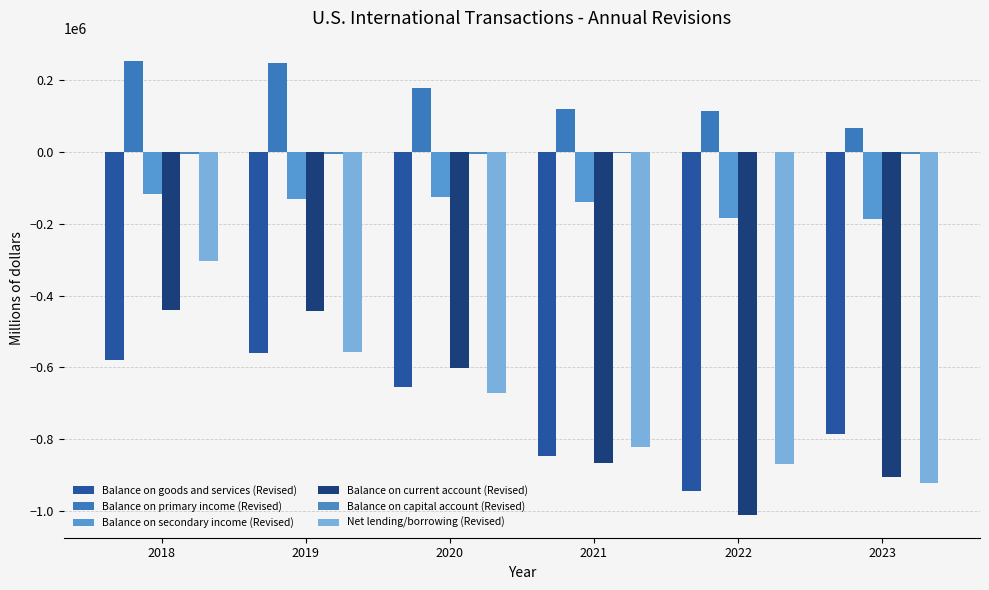

What is the average value of the Balance on goods and services (Revised) series?

-728234